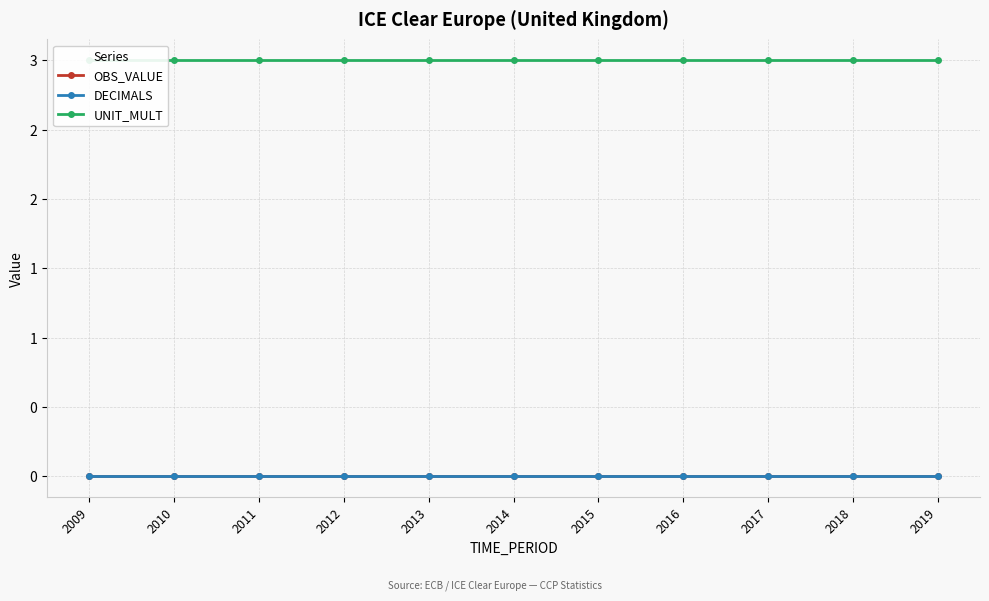

Is it true that DECIMALS equals 0 at 2016?

True